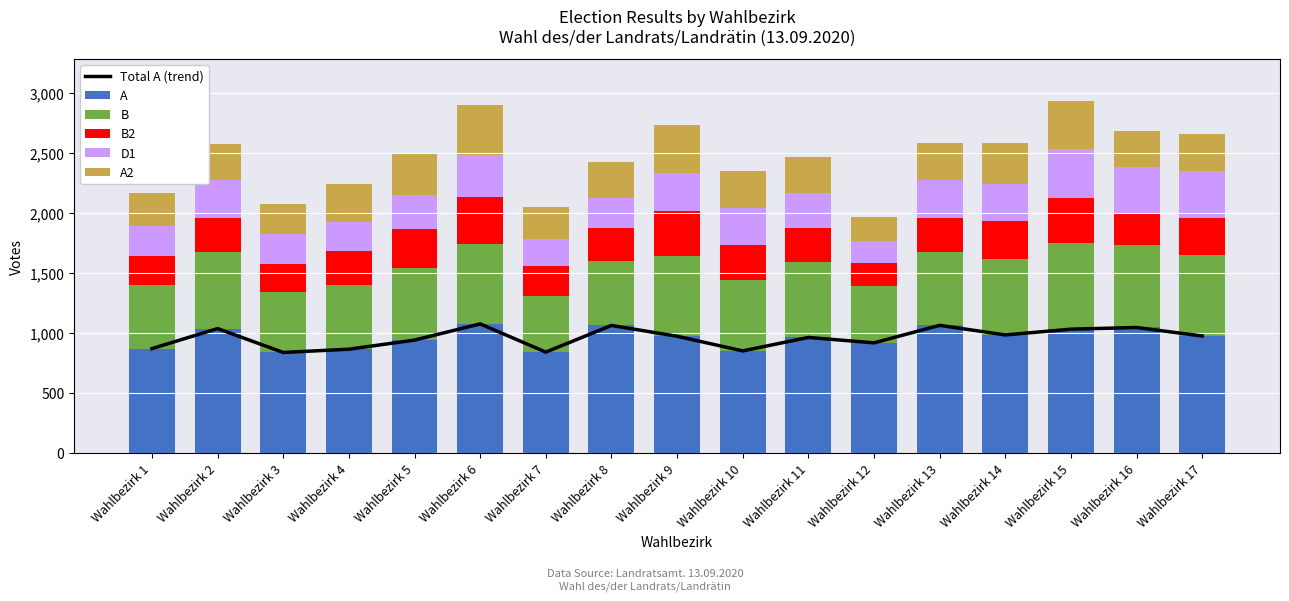

What is the value of the B2 bar at the 5th from the left?

325